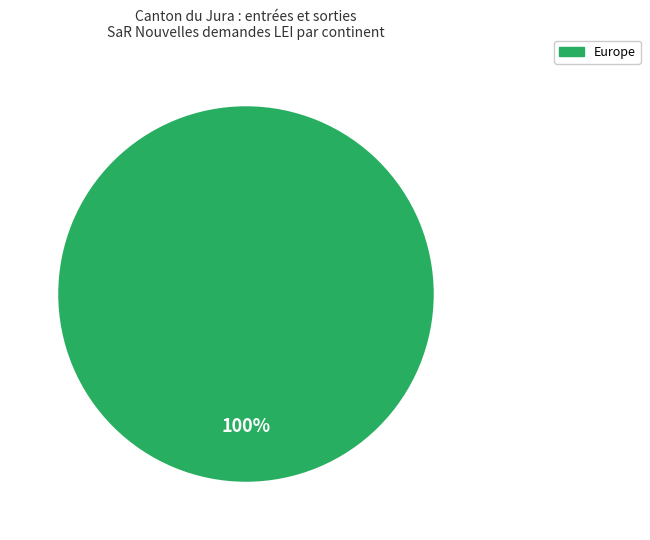

Does any single category account for the majority?

Yes